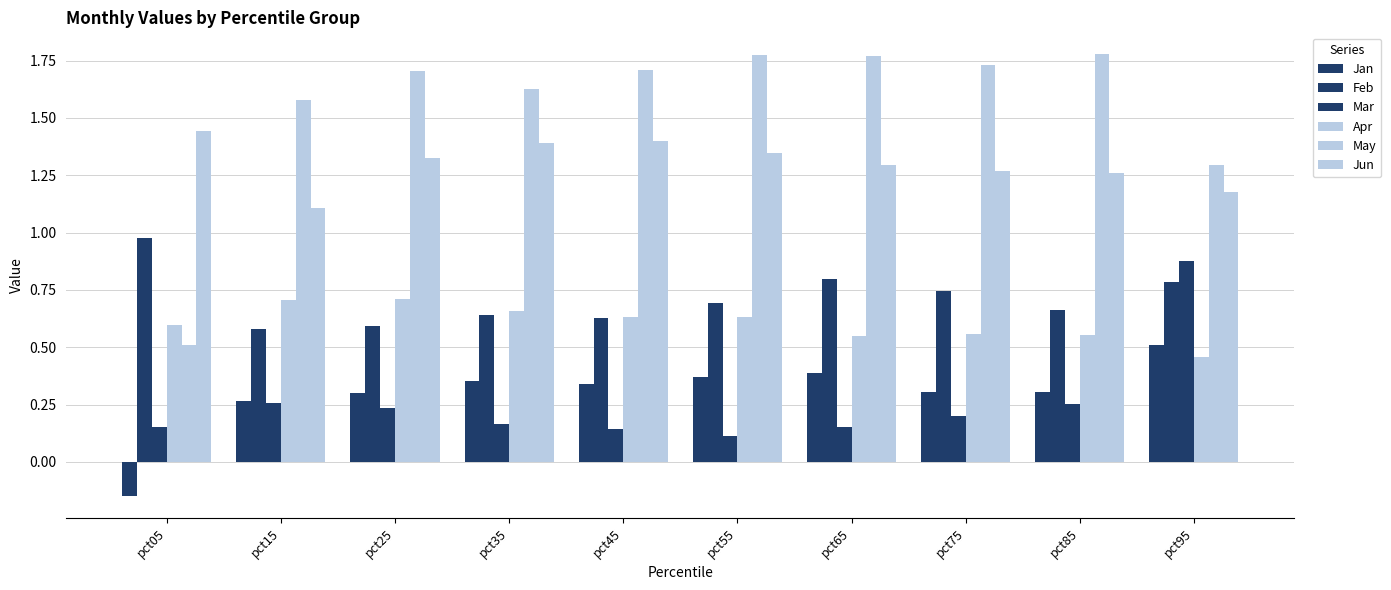

How many data points does each series have?

10